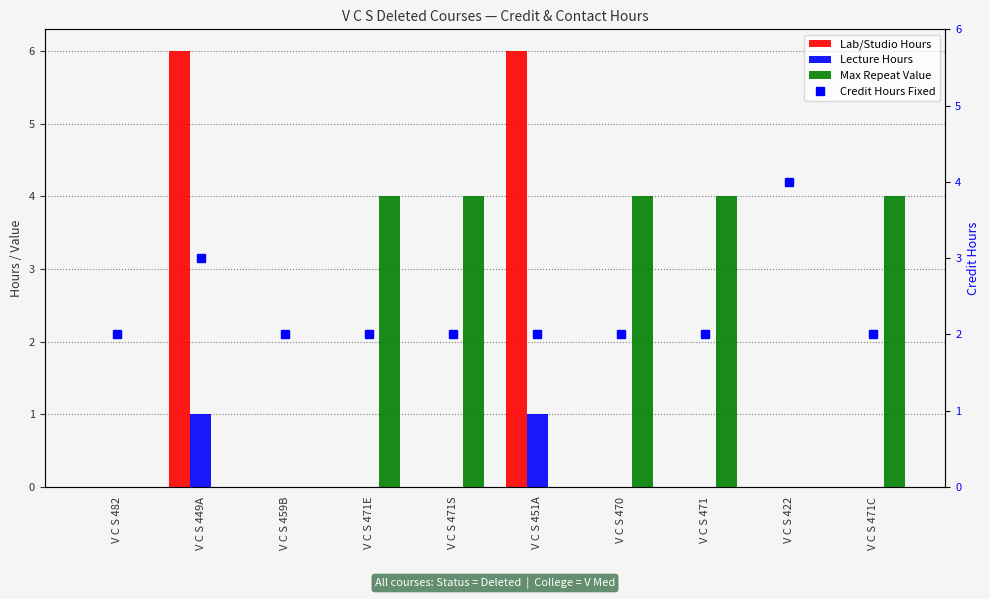

What is the sum of the Lab/Studio Hours values at V C S 451A and V C S 470?

6